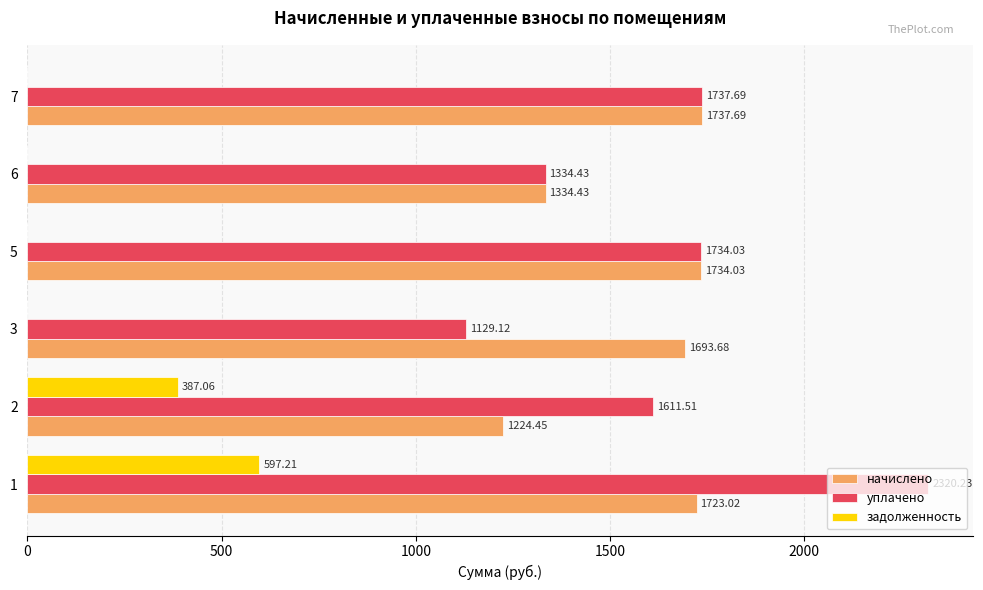

What is the sum of the уплачено values at 7 and 6?

3072.1